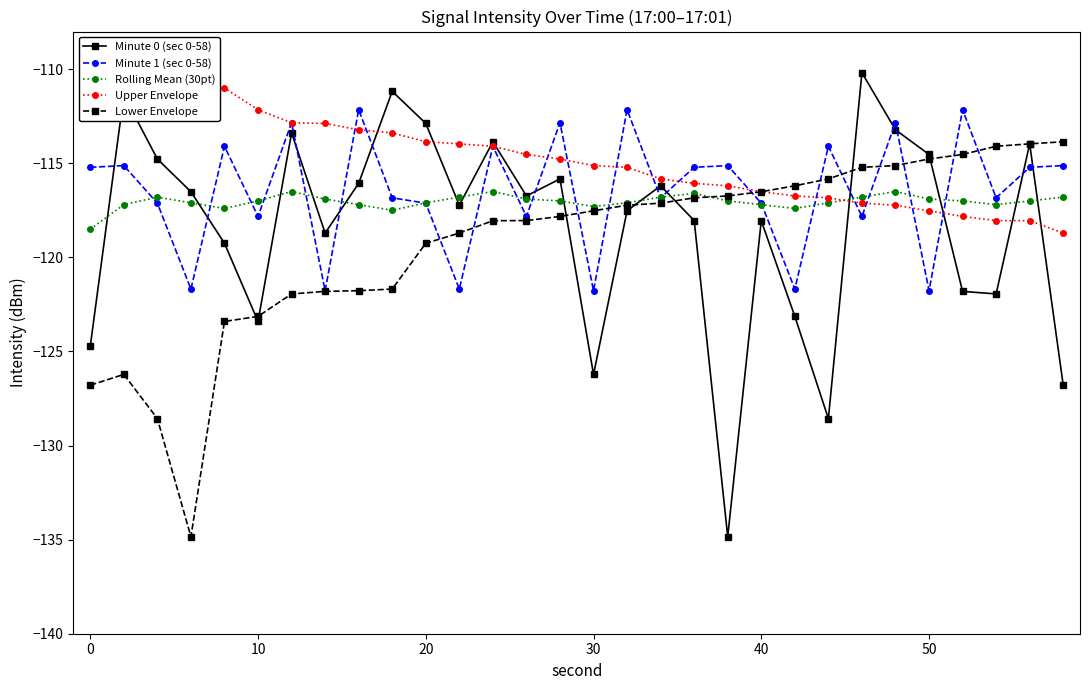

In Minute 0 (sec 0-58), how many points are lower than both neighbors (excluding endpoints)?

8